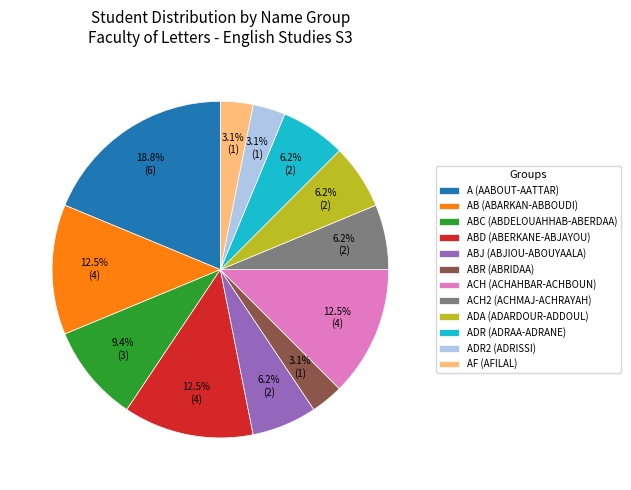

Which has a higher value, ABD (ABERKANE-ABJAYOU) or ABR (ABRIDAA)?

ABD (ABERKANE-ABJAYOU)